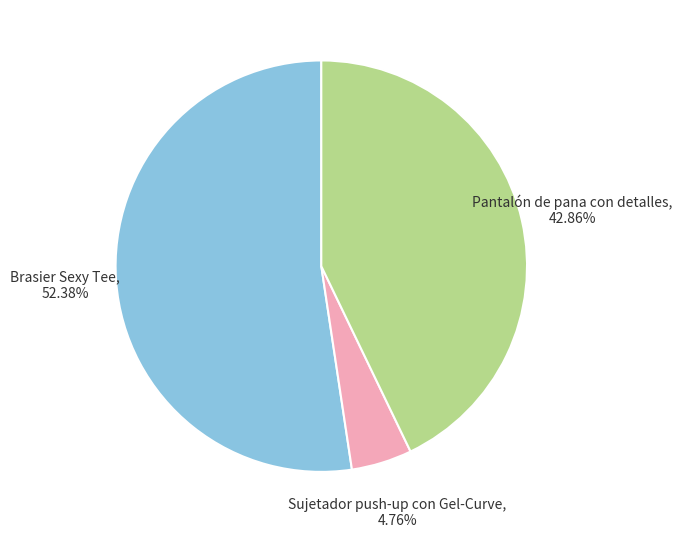

How many slices are in this pie chart?

3